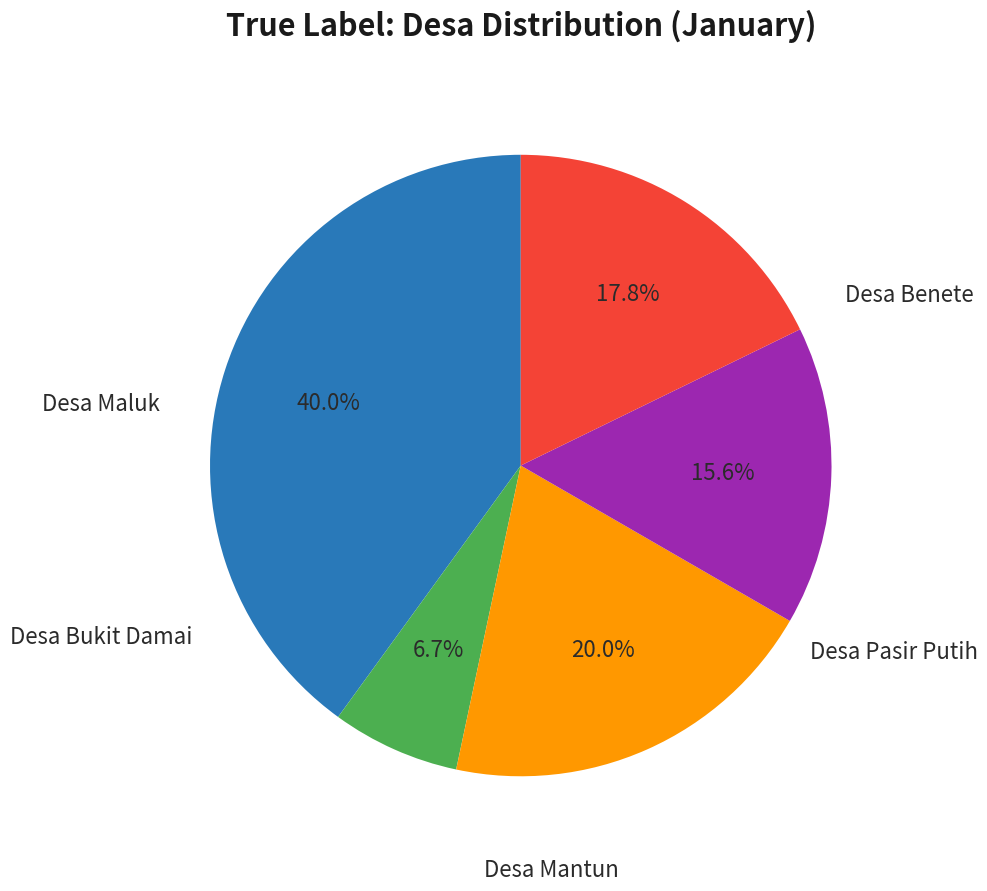

Is there any slice that represents more than half of the pie?

No